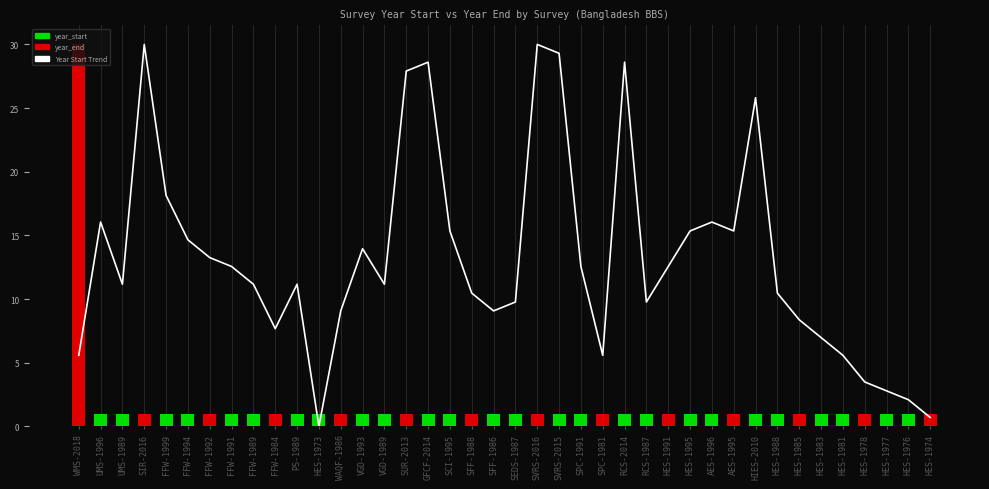

Are the bars grouped side by side (vs. stacked)?

Yes